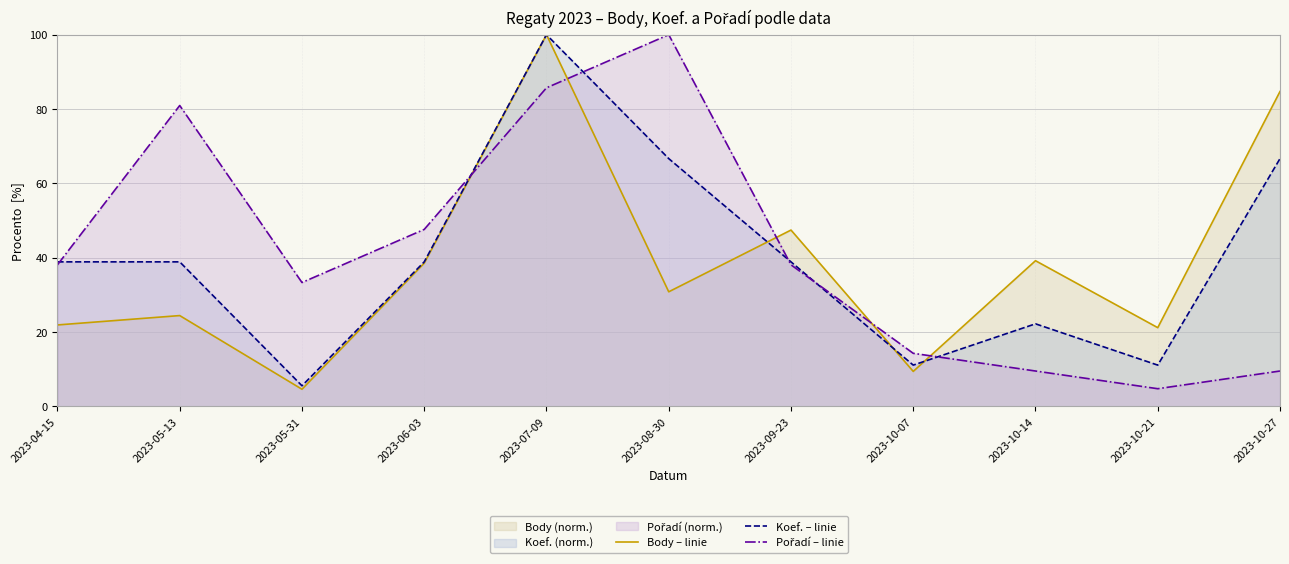

Is the value of Koef. – linie at 2023-04-15 greater than the value of Body – linie at 2023-10-14?

No